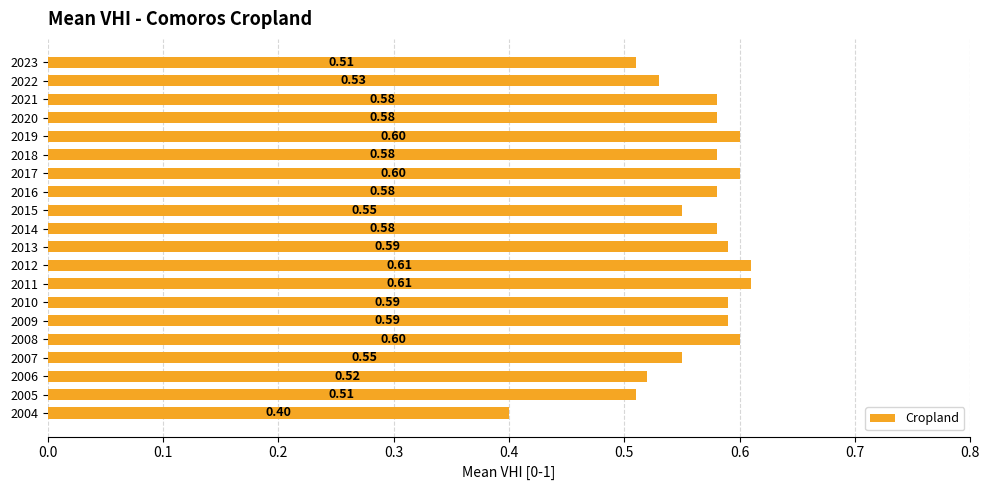

Which has a higher value, 2006 or 2007?

2007